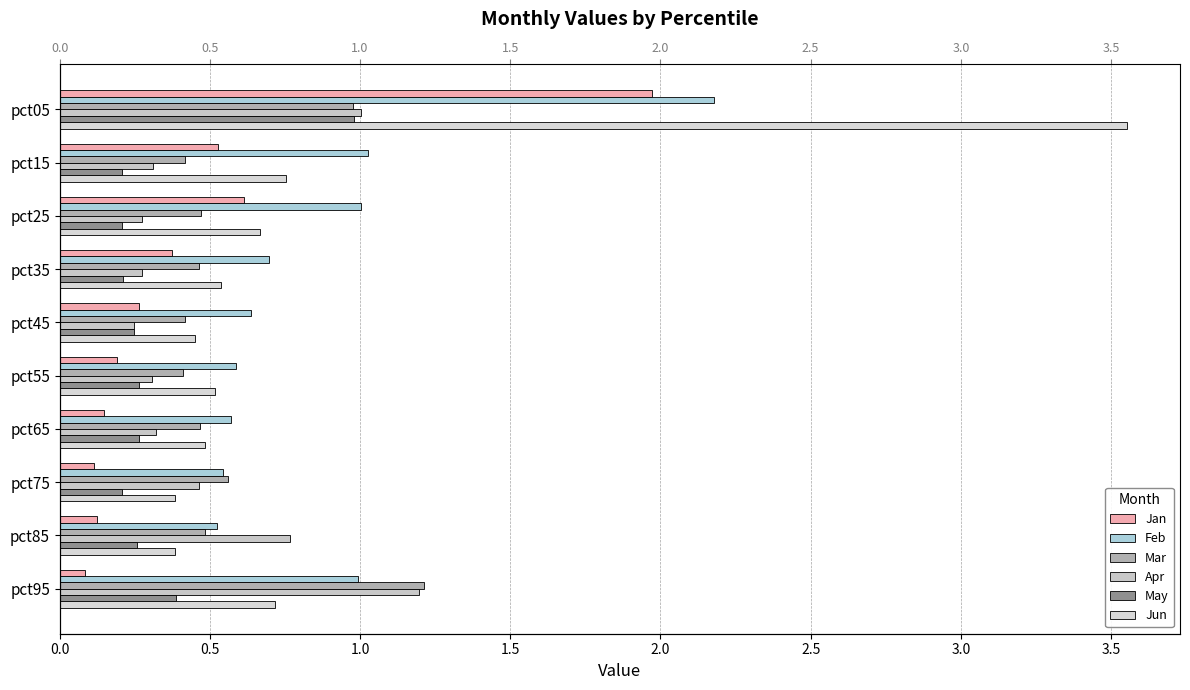

True or false: Apr has a value of 0.1 at pct15.

False